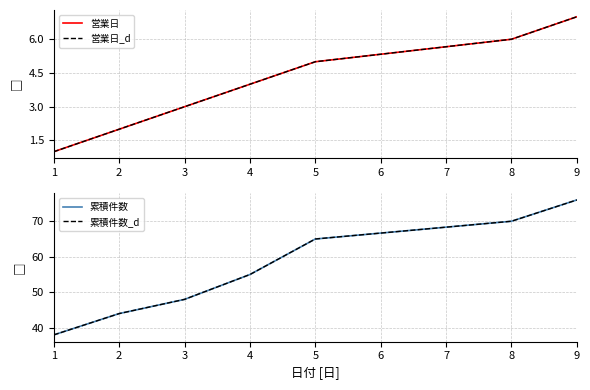

True or false: 累積件数_d and 累積件数 cross at least once.

False